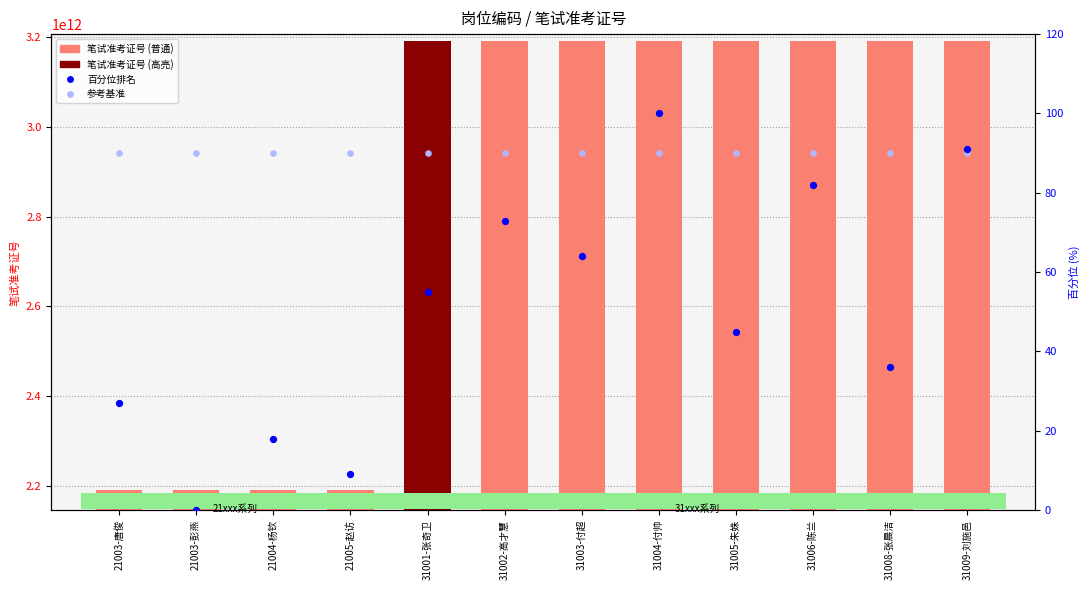

At how many categories does at least one series exceed 742287550061?

12